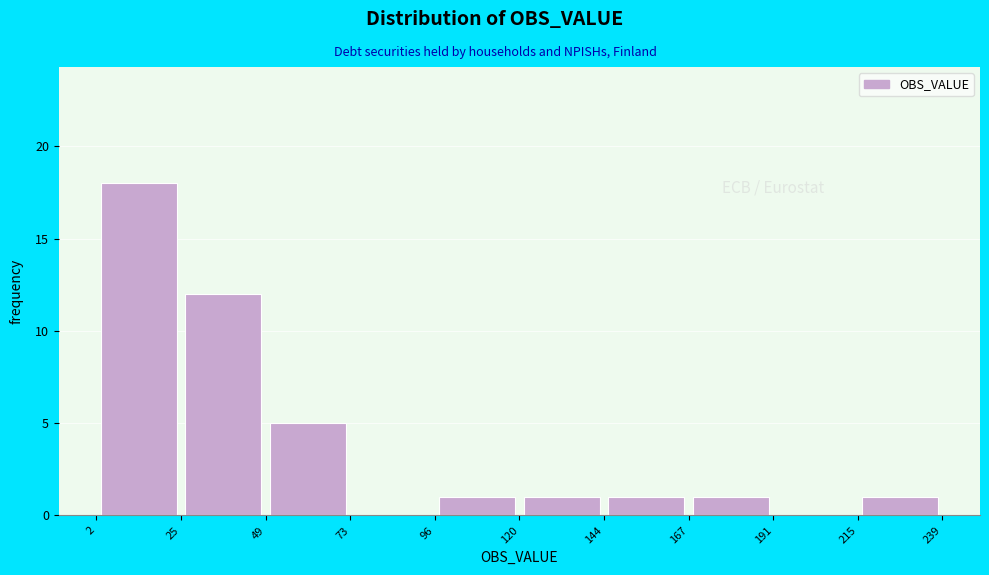

Reading left to right, list every bar in this chart as the range it spans on the x-axis followed by its height. The values are not printed on the chart, so give them approximately, as read against the axis.

2 to 25: 18
25 to 49: 12
49 to 73: 5
73 to 96: 0
96 to 120: 1
120 to 144: 1
144 to 167: 1
167 to 191: 1
191 to 215: 0
215 to 239: 1